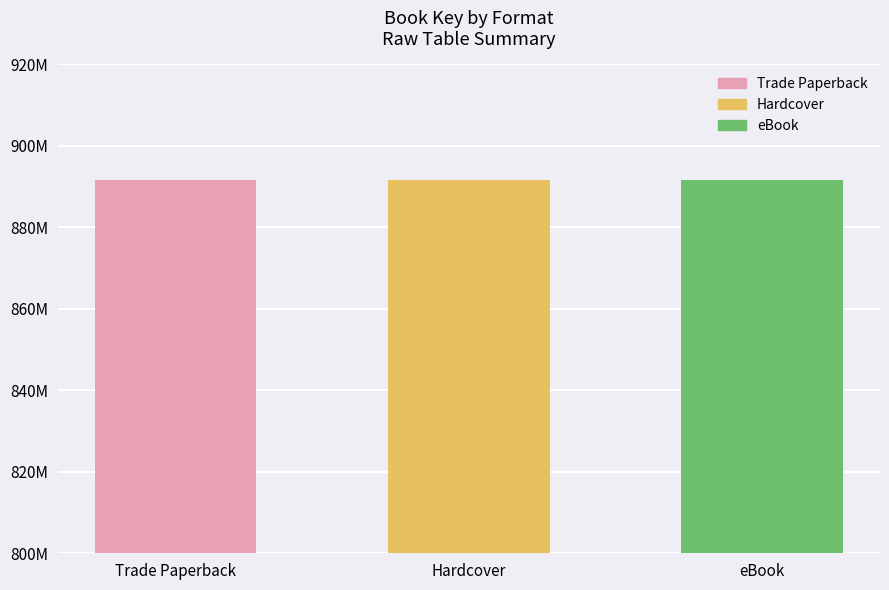

Are the bars horizontal?

No